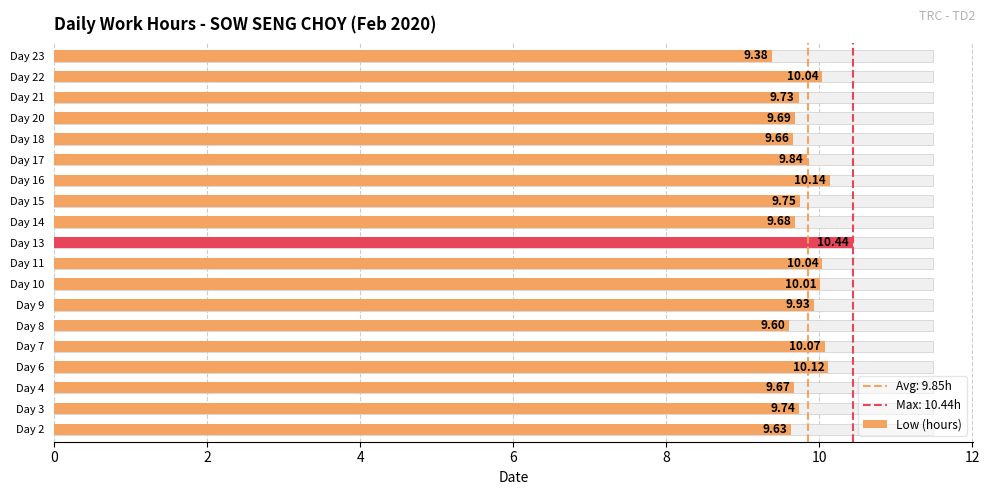

Reading left to right, extract all data points from this chart.

9.6	9.7	9.7	10.1	10.1	9.6	9.9	10.0	10.0	10.4	9.7	9.8	10.1	9.8	9.7	9.7	9.7	10.0	9.4